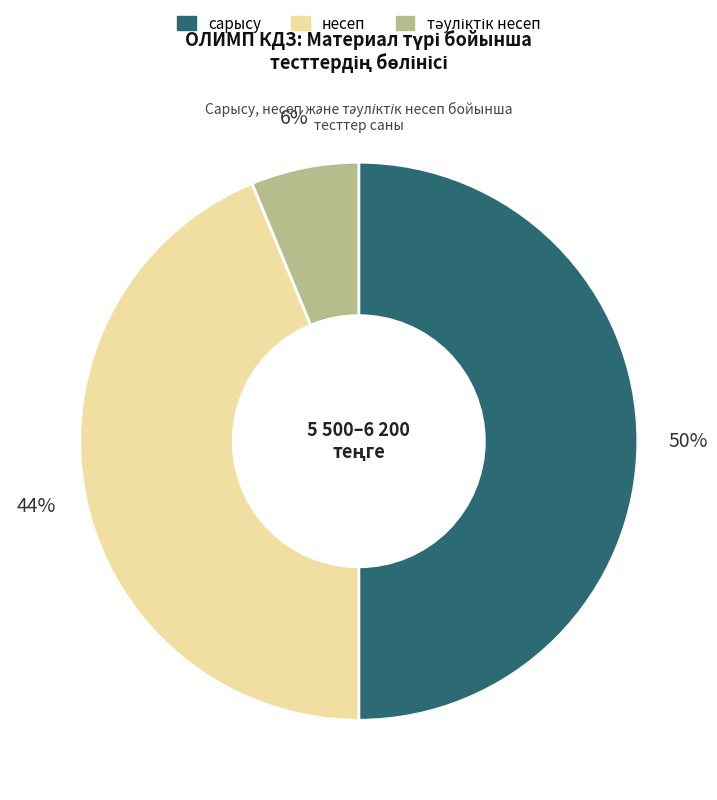

To the nearest percent, what is the difference between the largest and smallest slice percentages?

44%